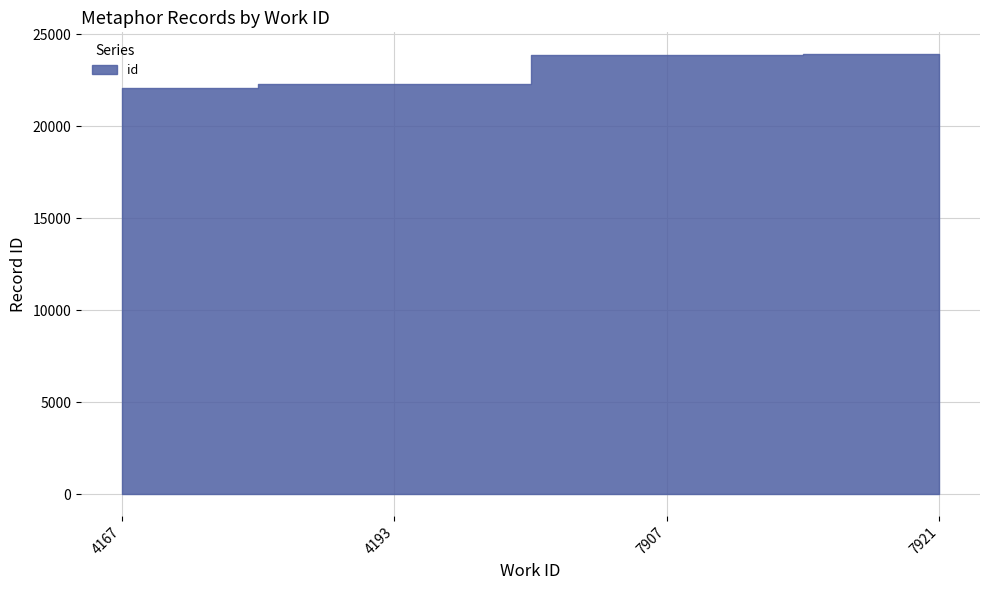

Reading left to right, transcribe all the data shown in this chart.

22108	22316	23893	23914